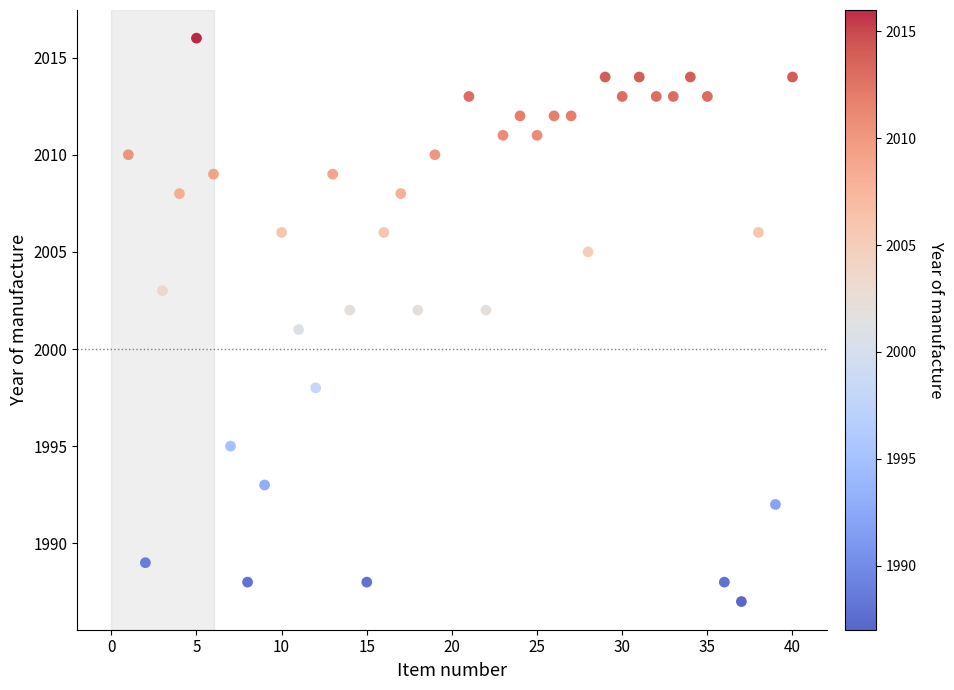

What is the range of X values (max minus min)?

39